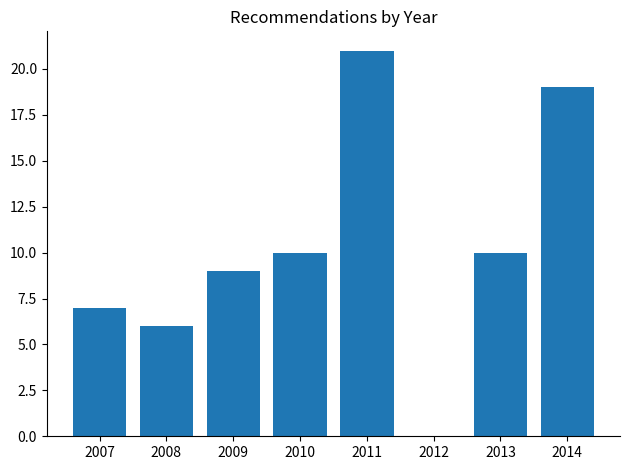

Reading right to left, transcribe all the data shown in this chart.

19	10	21	10	9	6	7